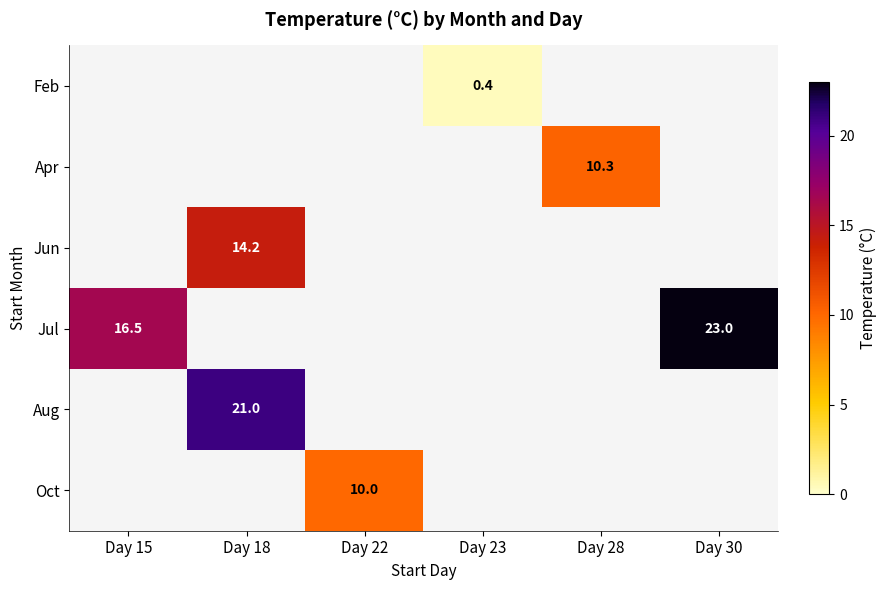

Which label corresponds to the smallest value in the chart?

Day 23